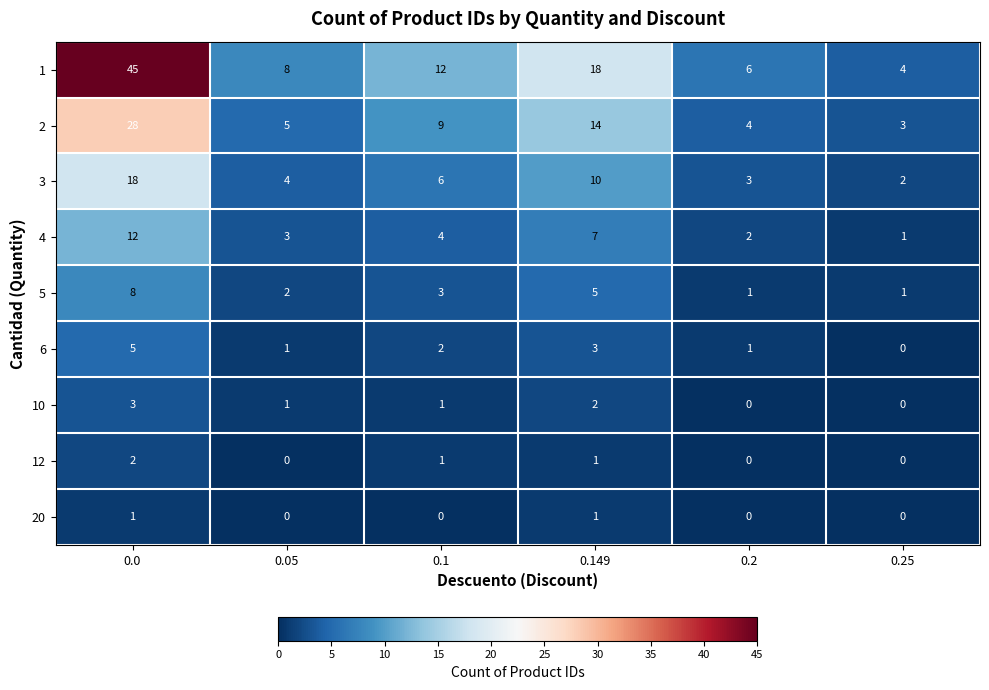

True or false: 2 has a value of 5 at 0.05.

True